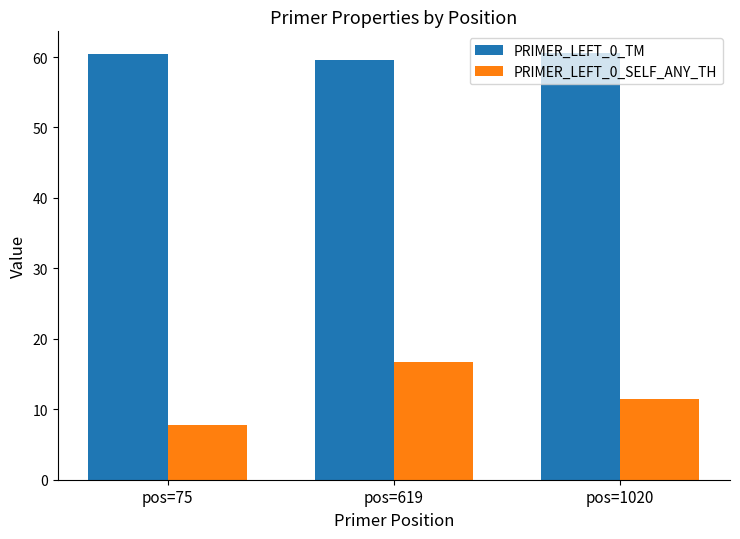

What is the difference between the second highest and minimum values in the PRIMER_LEFT_0_SELF_ANY_TH series?

3.7